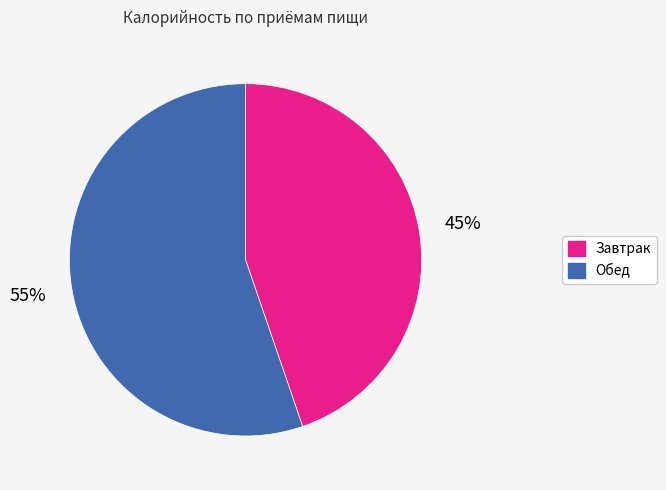

Is it true that Обед is 55% of the pie?

True